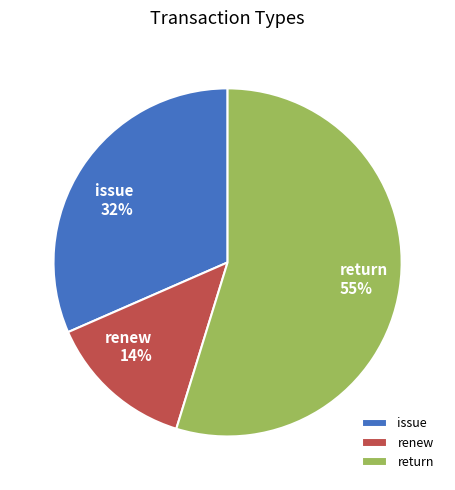

What percentage is the issue slice, to the nearest percent?

32%